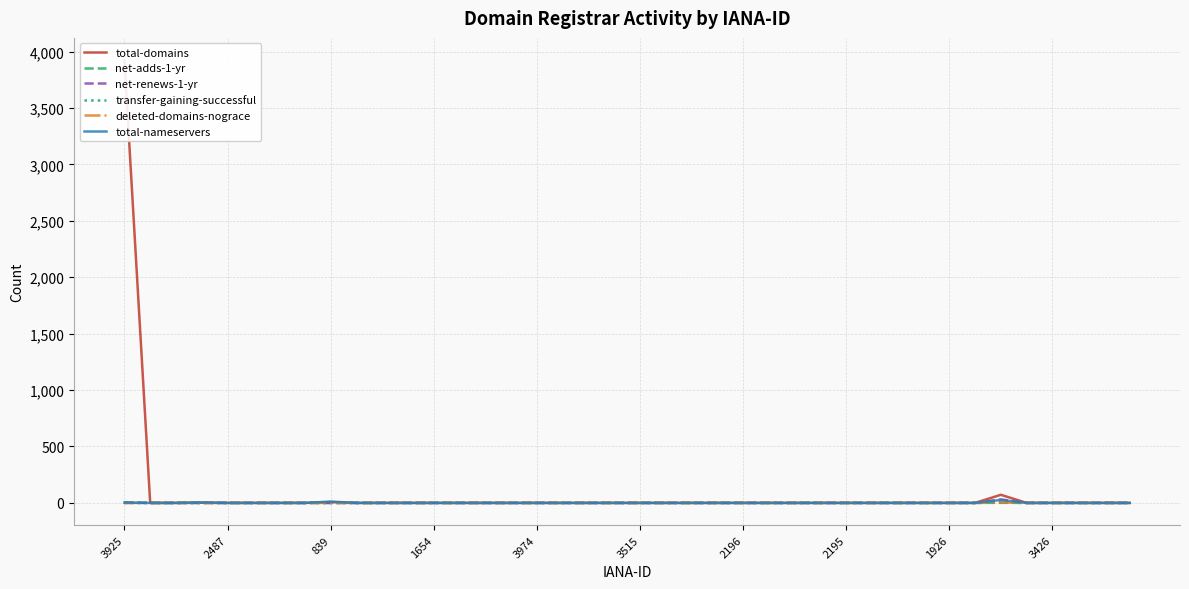

Is it true that net-renews-1-yr equals 19 at 23?

False